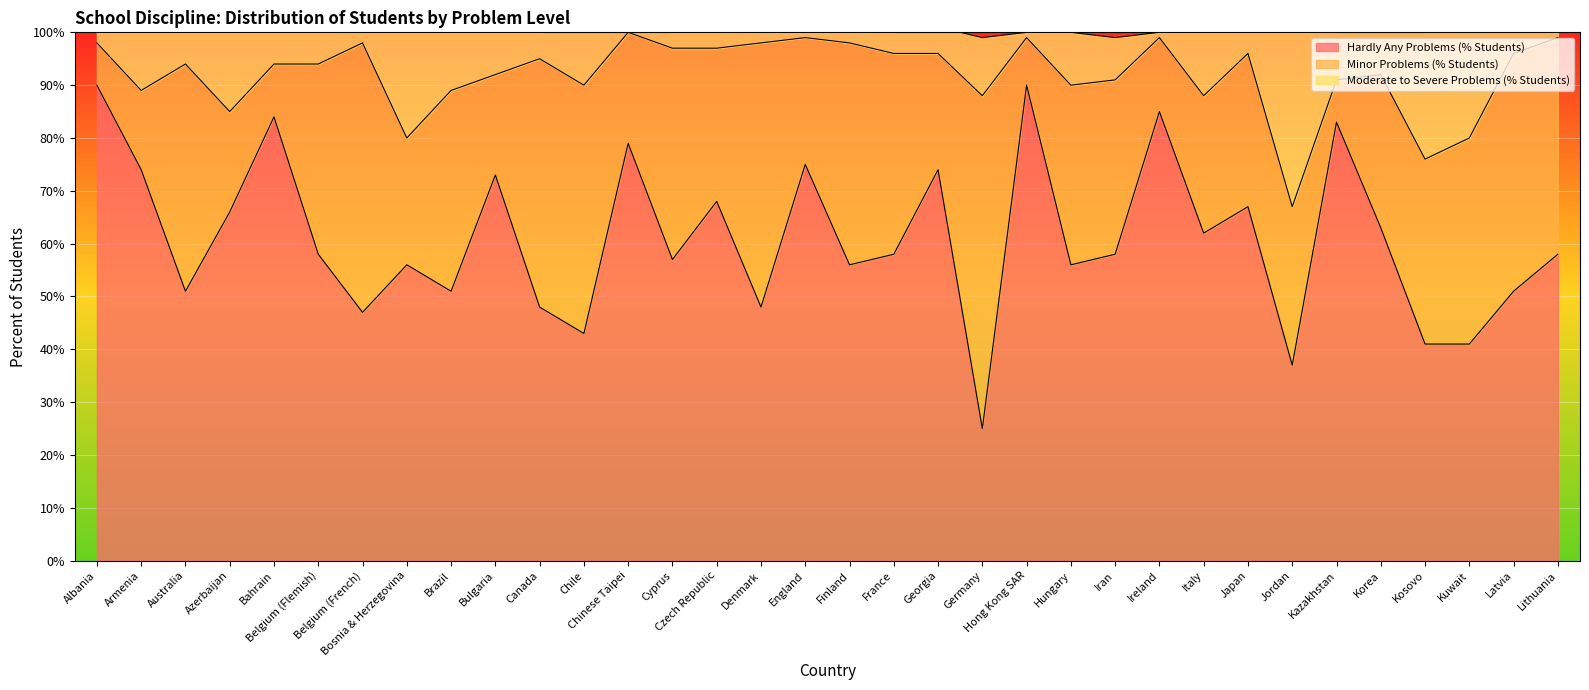

What is the difference between the Hardly Any Problems (% Students) values at France and Bulgaria?

15